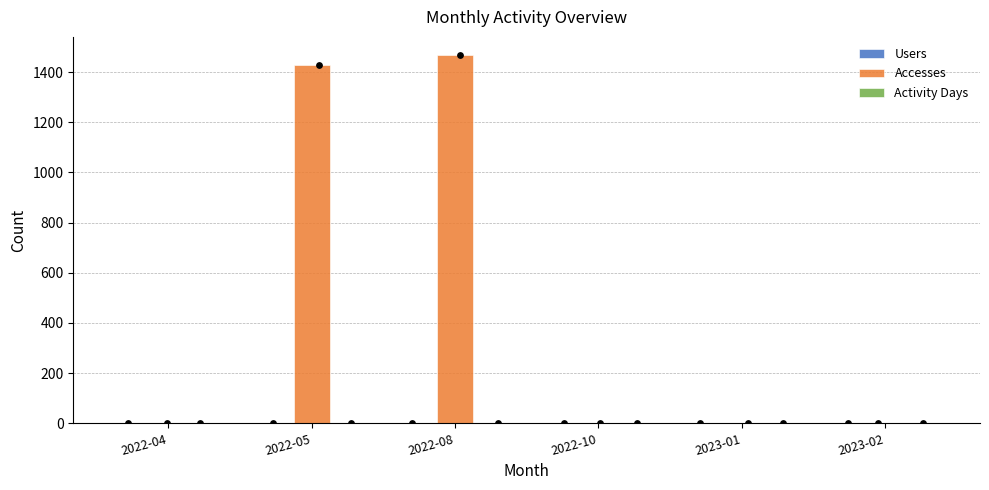

What are all the series names shown in the legend?

Users, Accesses, Activity Days